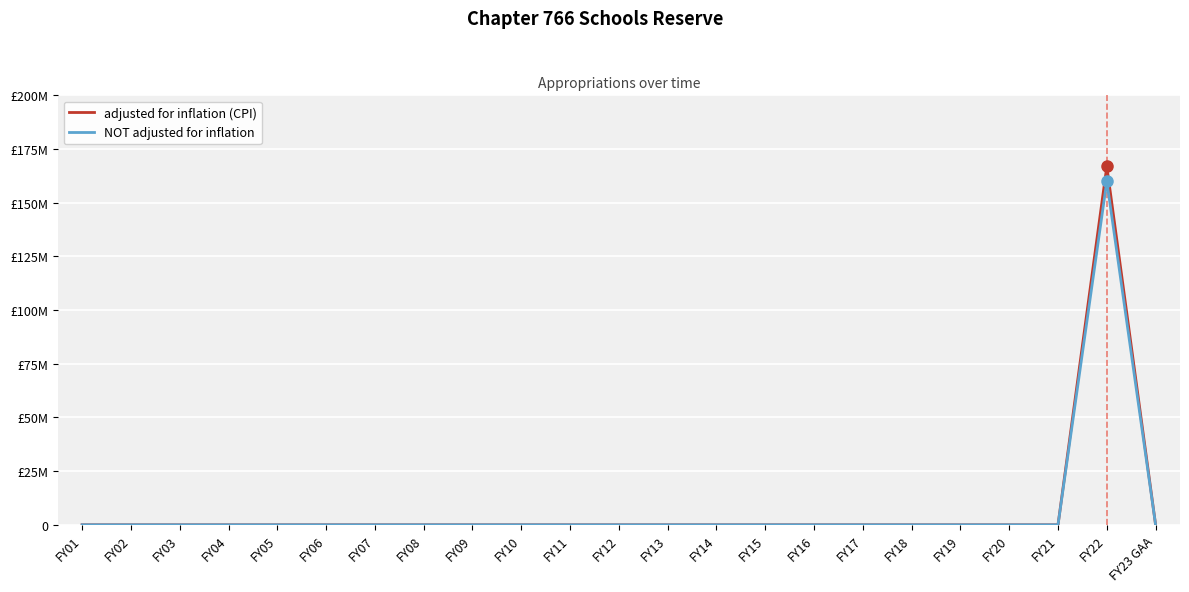

What is the highest value of the adjusted for inflation (CPI) series?

166921946